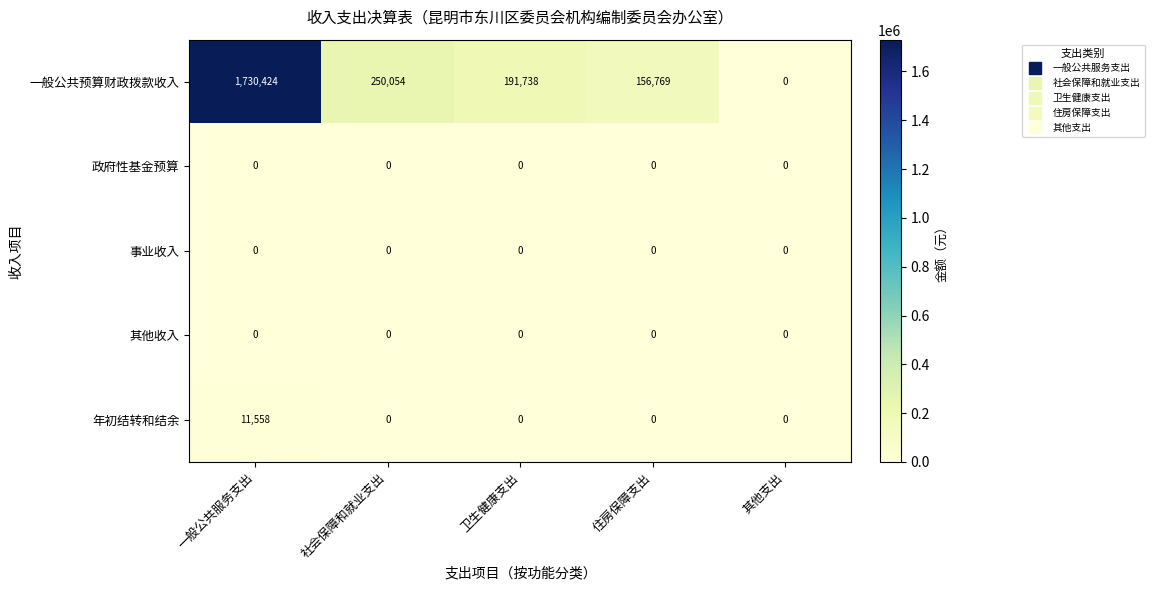

What is the sum of the 一般公共预算财政拨款收入 values at 一般公共服务支出 and 社会保障和就业支出?

1980478